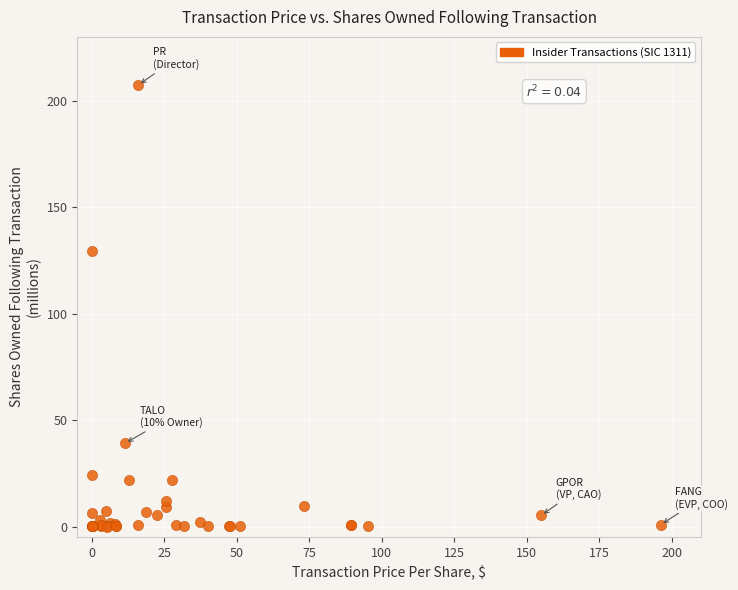

What Y value in the scatter plot is closest to 103?

129.6